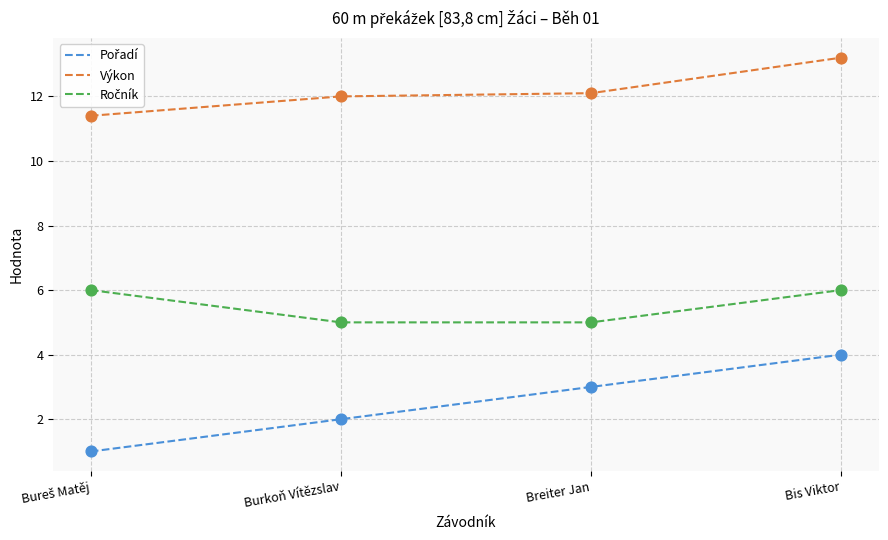

At which category is the sum across all series the highest?

Bis Viktor